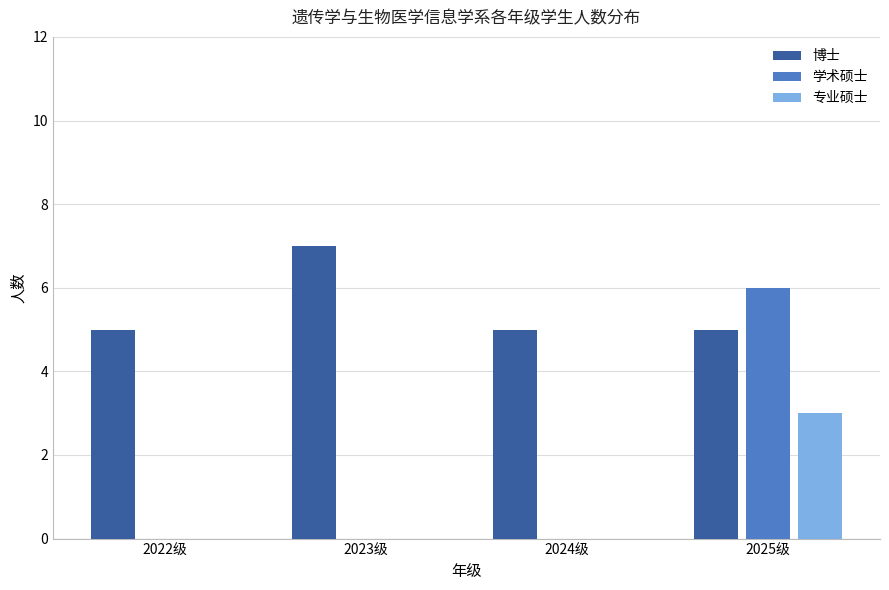

Which series has the largest total across all categories?

博士